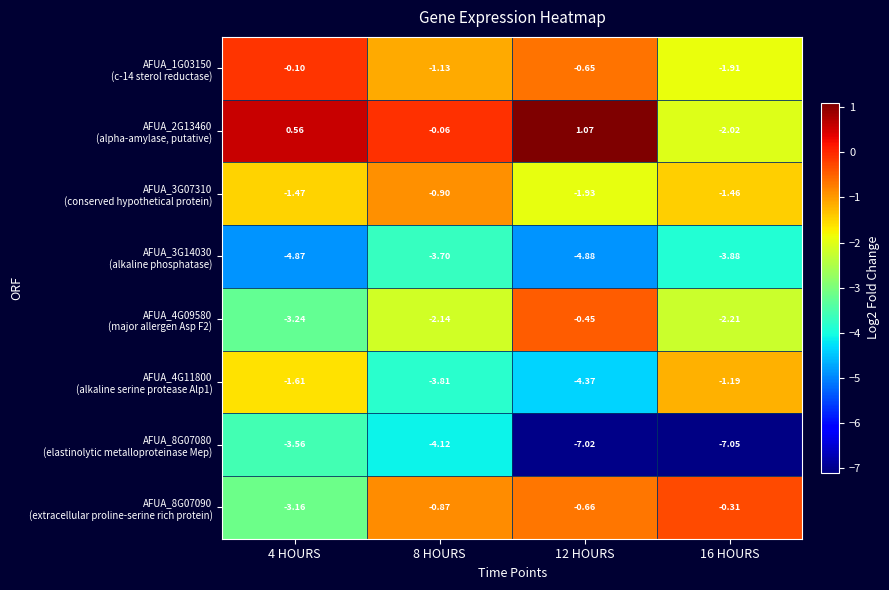

Which series has the largest range (max minus min)?

AFUA_8G07080 (elastinolytic metalloproteinase Mep)